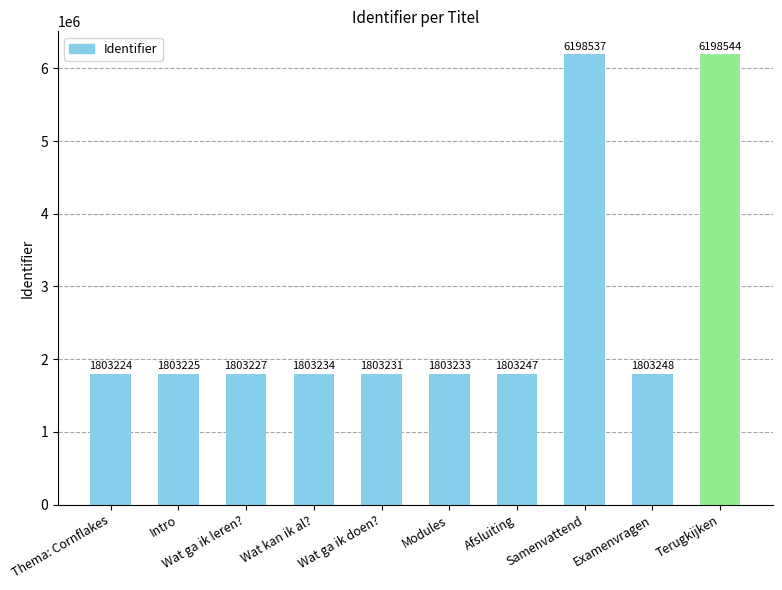

At which label is the value closest to 4000884?

Examenvragen